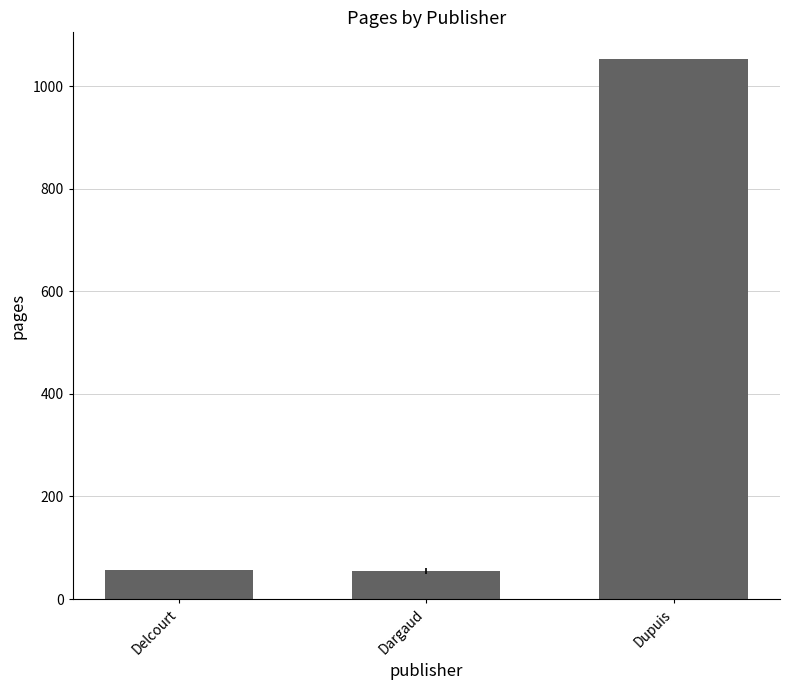

What is the change in value from Dargaud to Dupuis?

+997.4